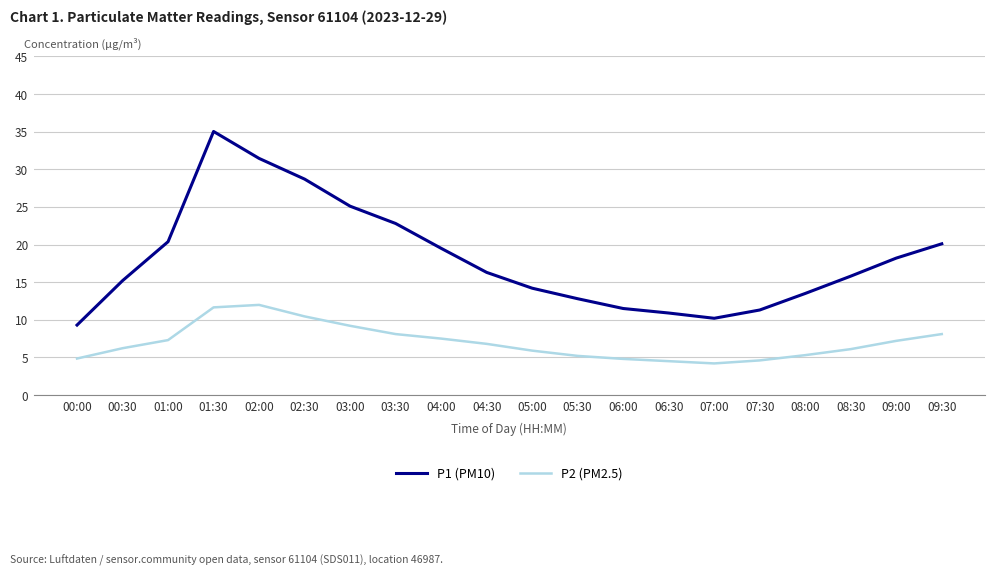

How many lines are shown in the chart?

2